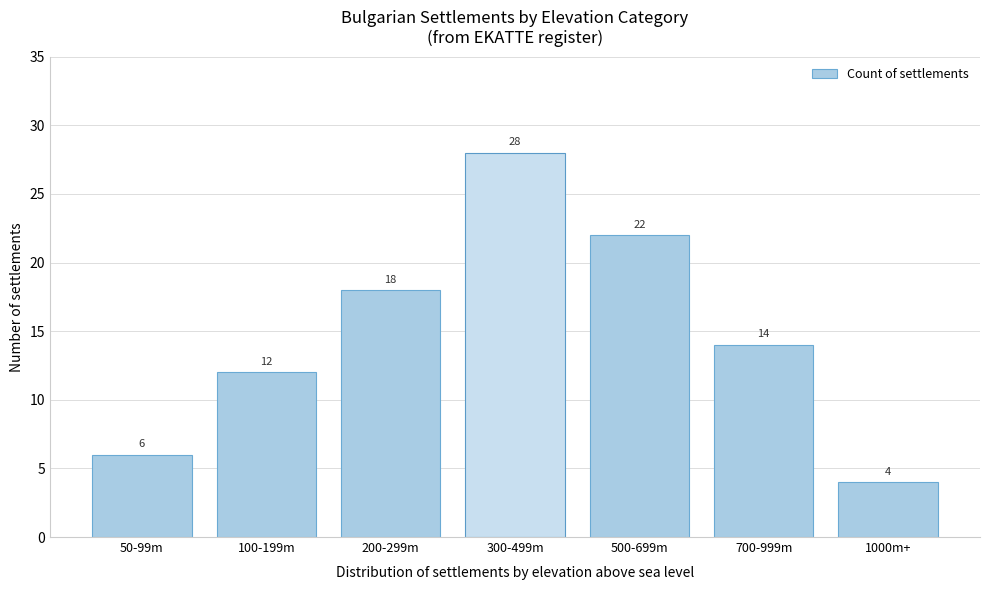

Reading left to right, list all the values displayed in this chart.

50-99m=6	100-199m=12	200-299m=18	300-499m=28	500-699m=22	700-999m=14	1000m+=4